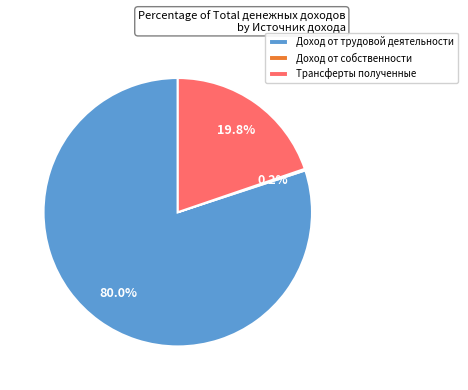

True or false: Трансферты полученные accounts for 13% of the total.

False